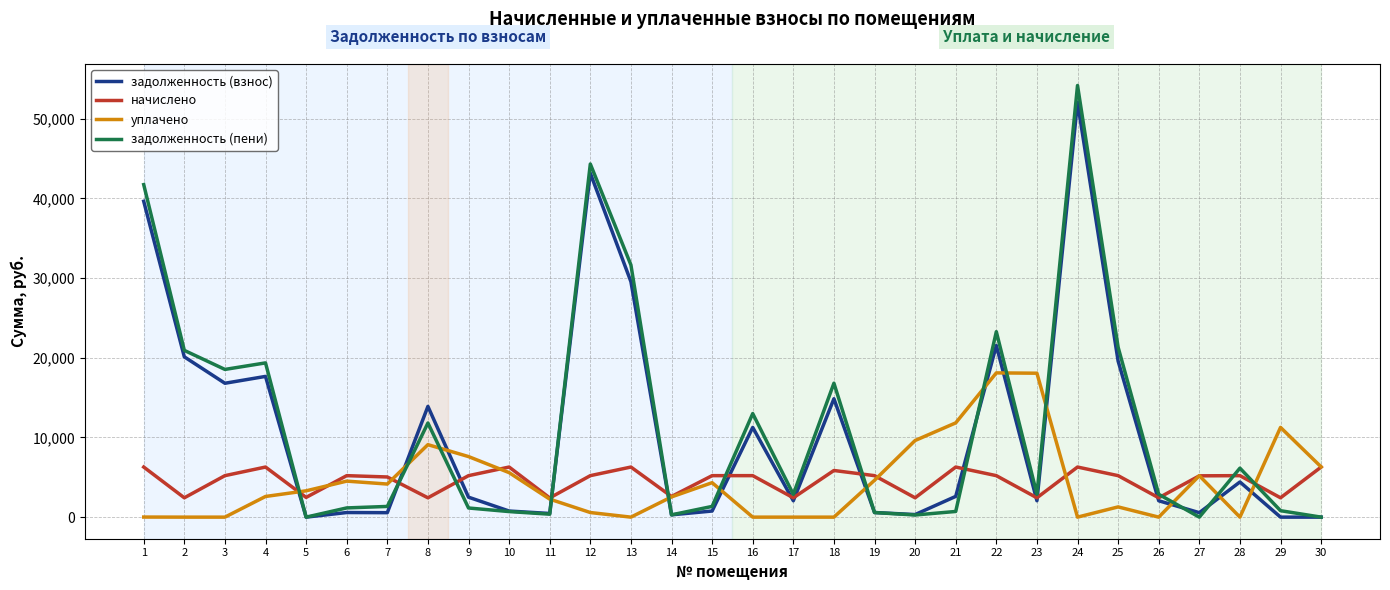

What is the approximate value of начислено at 21?

6285.6